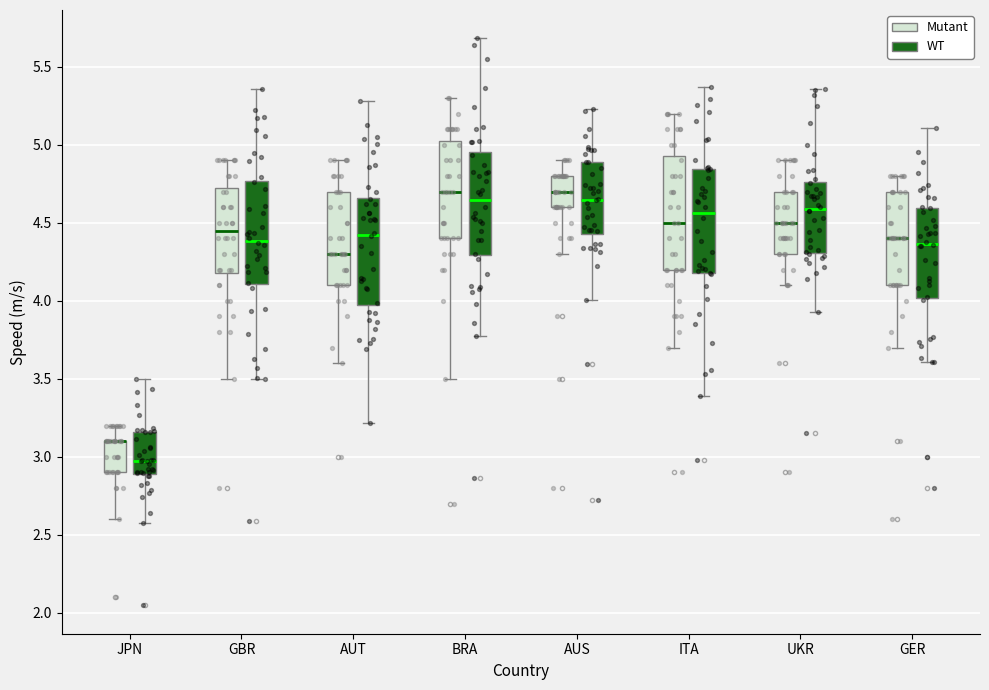

Where does the upper whisker of the box for AUS (Mutant) end on the y-axis? The values are not printed on the chart, so give them approximately, as read against the axis.

4.90